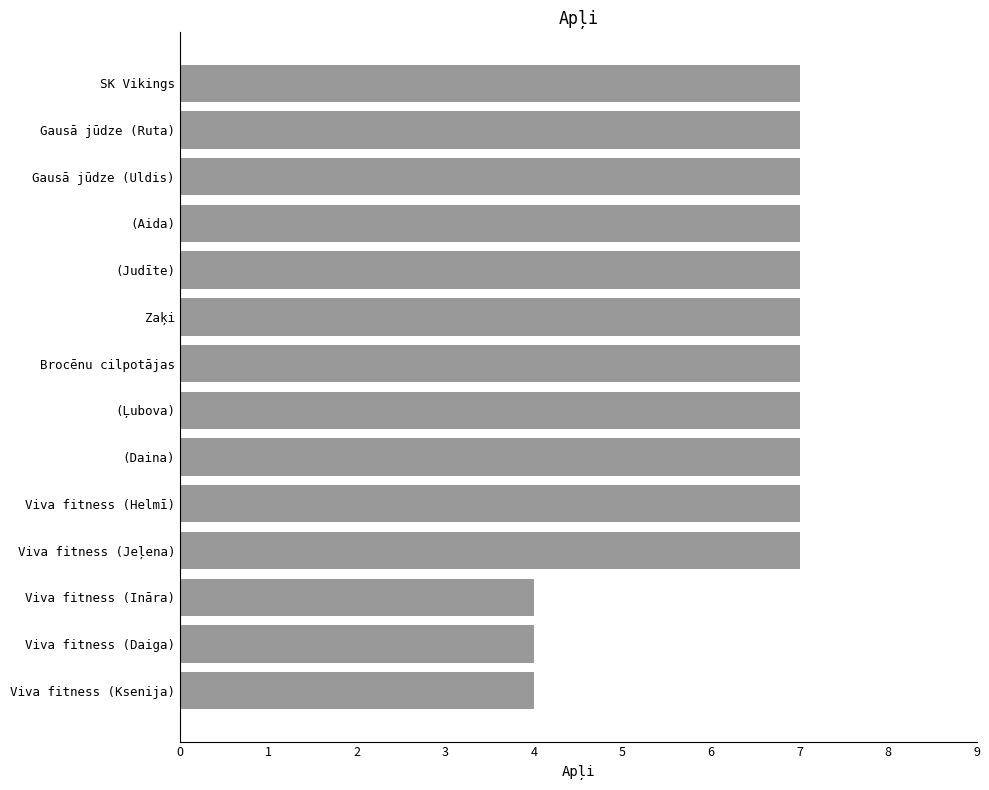

What is the sum of all values?

89